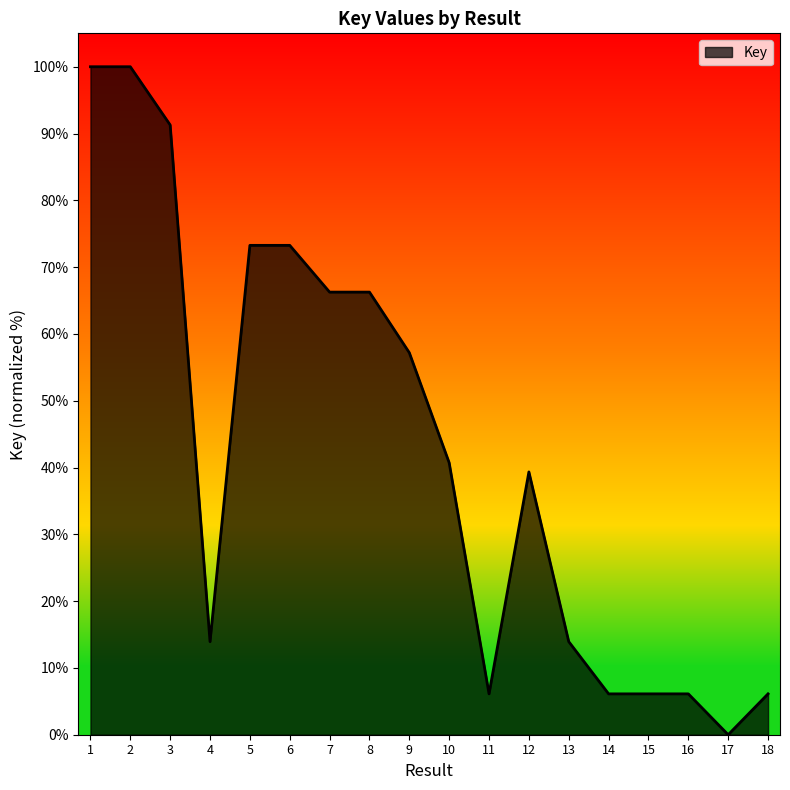

Approximately how many times larger is the value at 3 compared to 2?

0.9